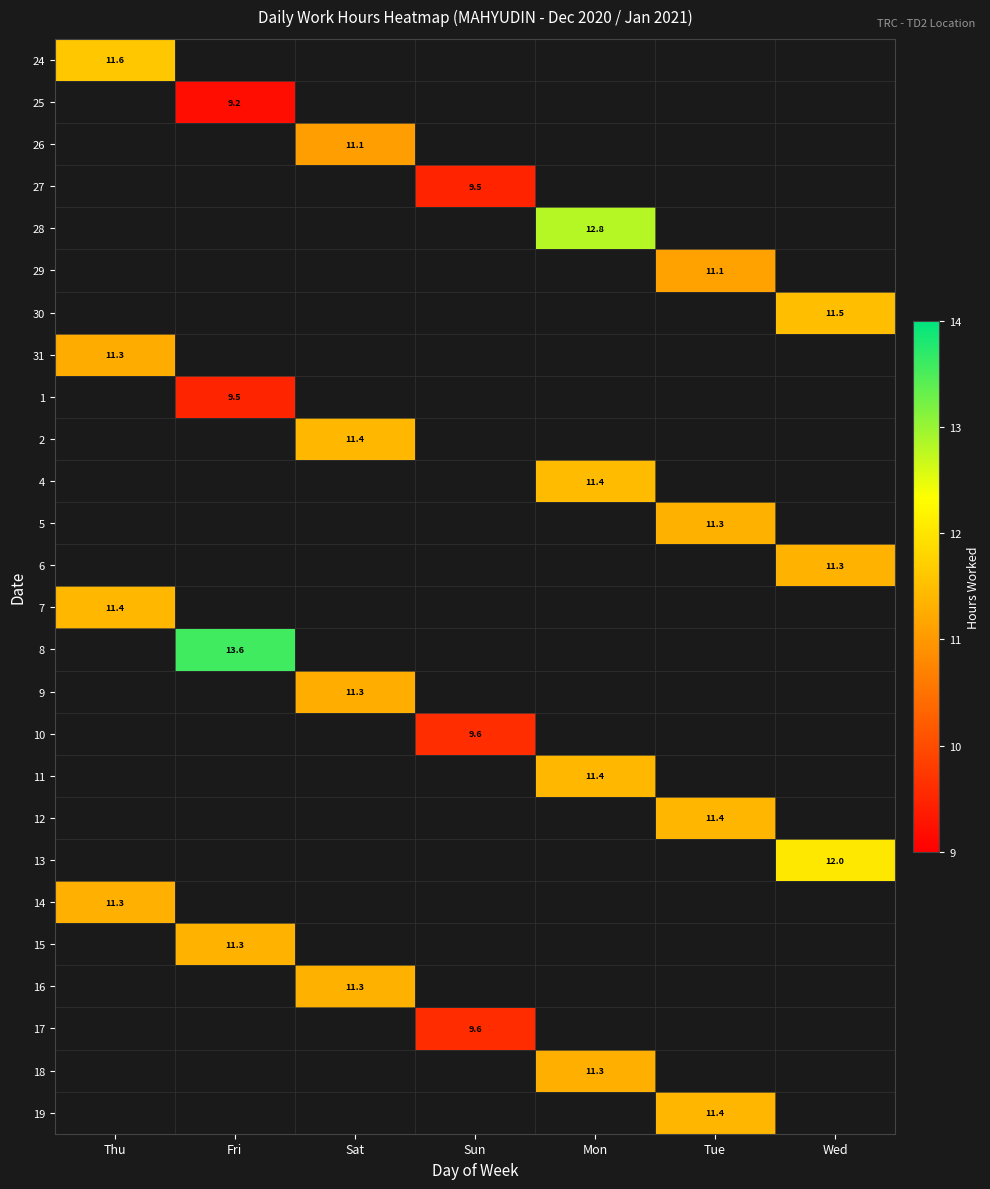

The value of 30 at Wed is 11.5. True or false?

True